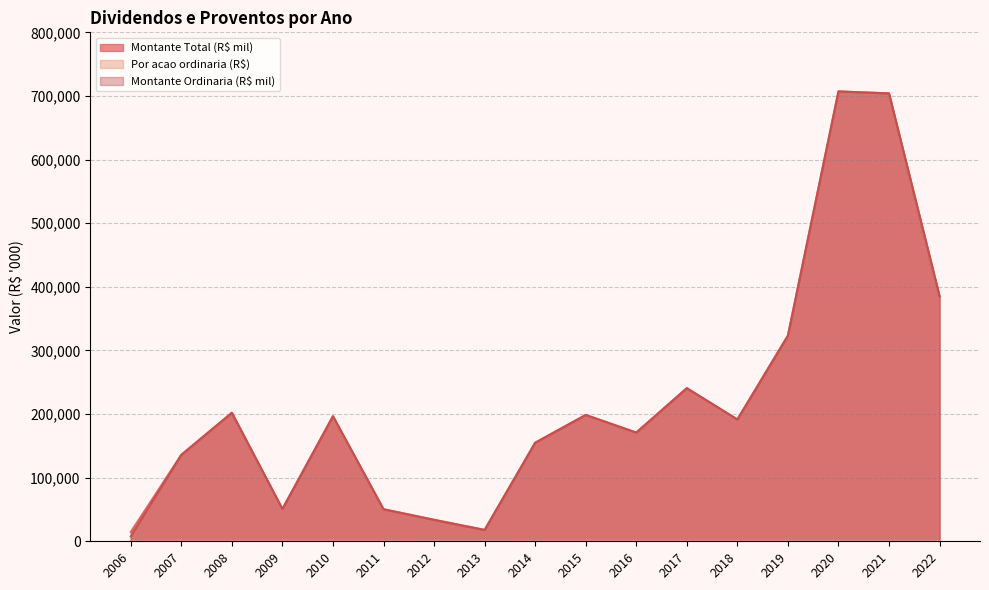

What is the spread (max minus min) of values at 2017?

240684.0